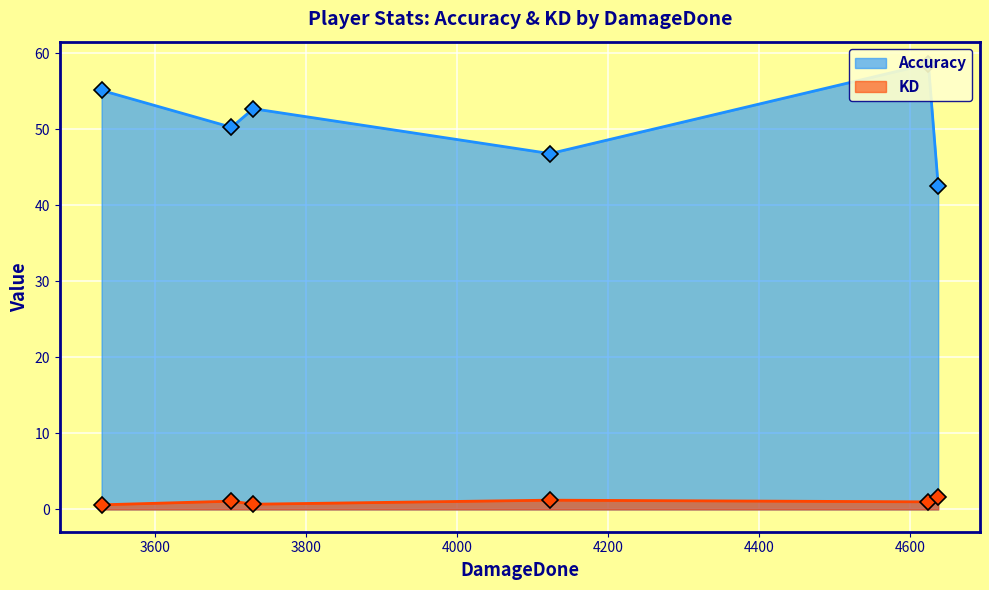

Rank the series by their maximum value, from lowest to highest.

KD, Accuracy